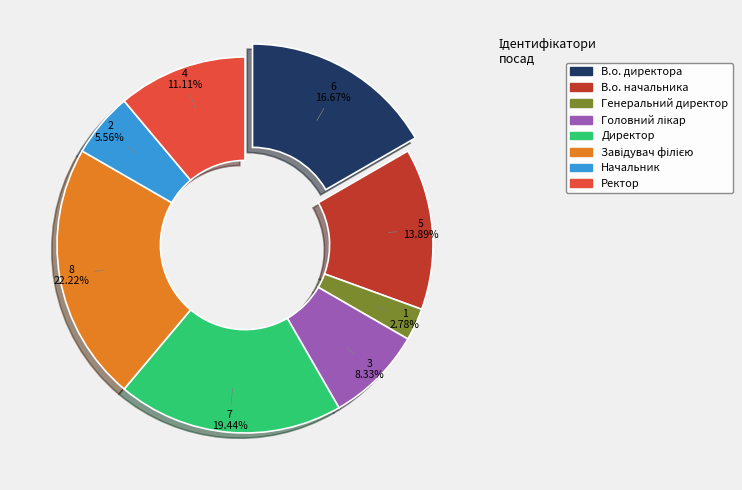

What is the smallest slice in the pie chart?

Генеральний директор